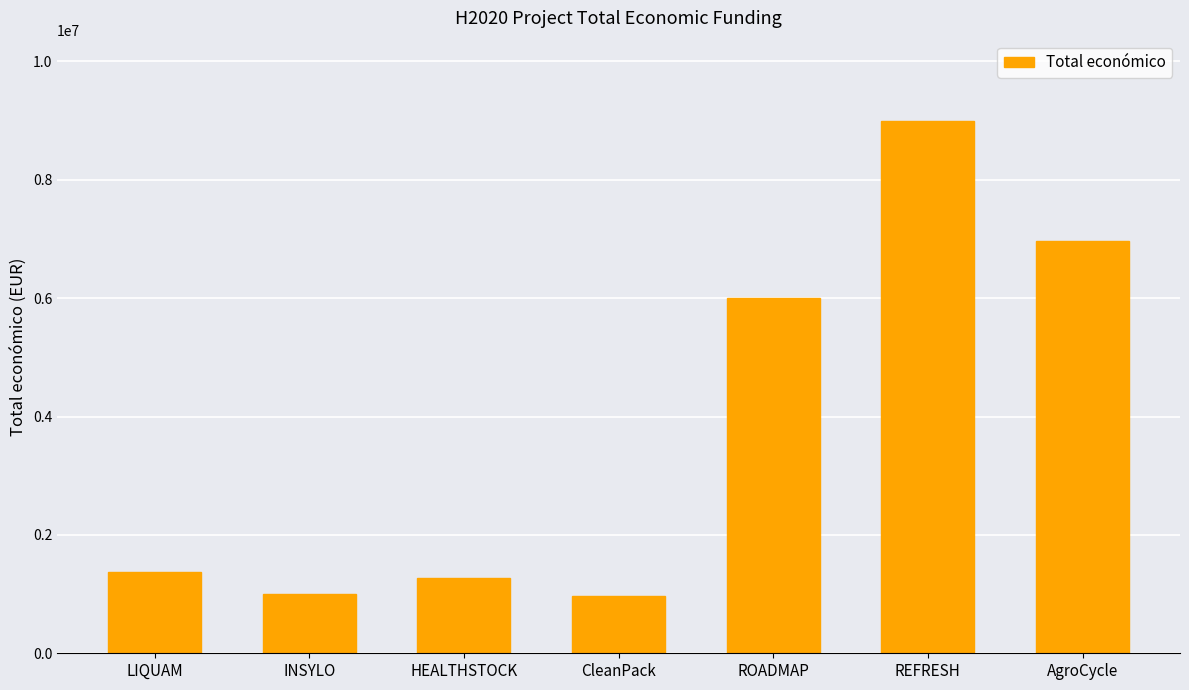

What is the label of the 5th bar from the right?

HEALTHSTOCK